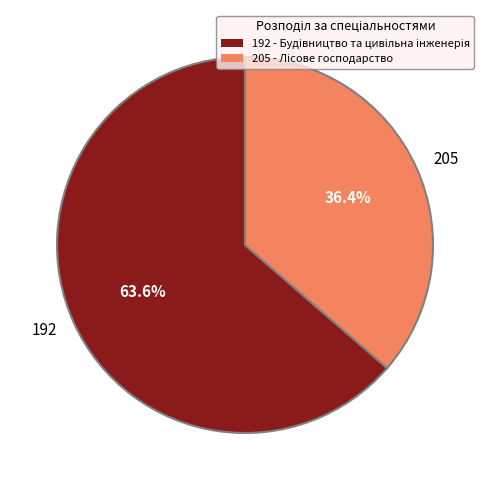

True or false: 205 accounts for 36% of the total.

True